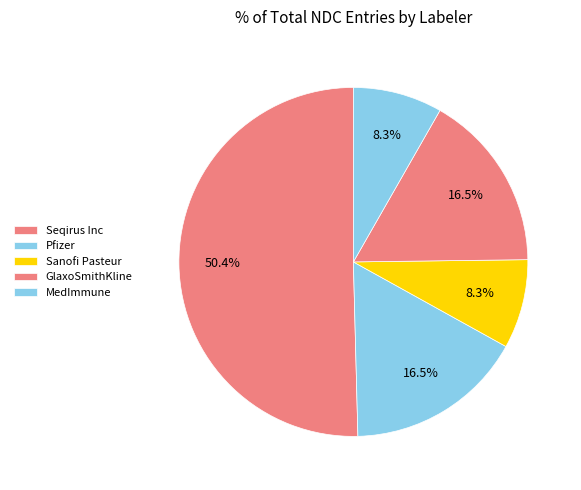

How many segments does this pie chart have?

5